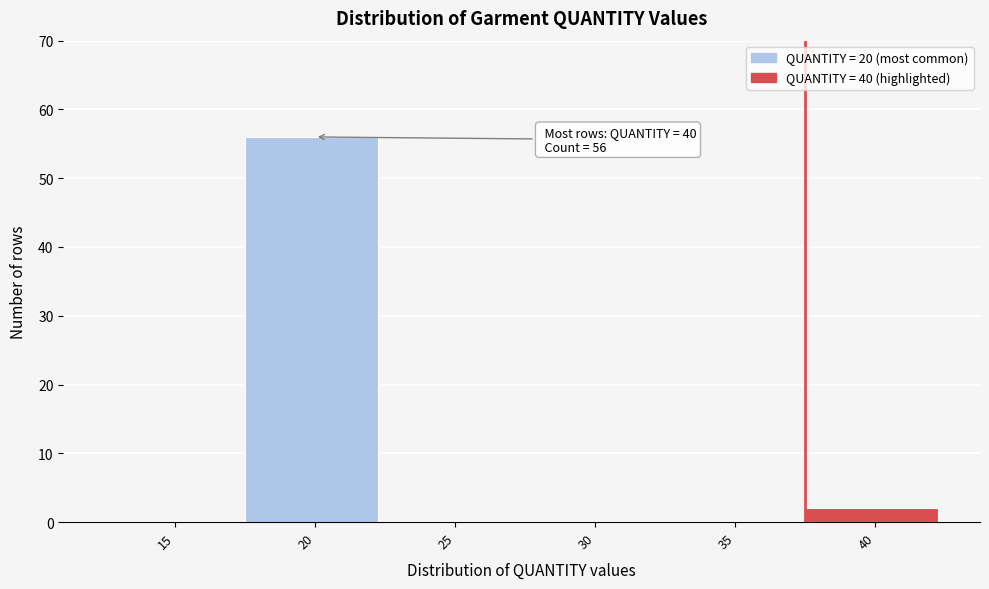

Reading right to left, extract all data points from this chart.

40=2	35=0	30=0	25=0	20=56	15=0